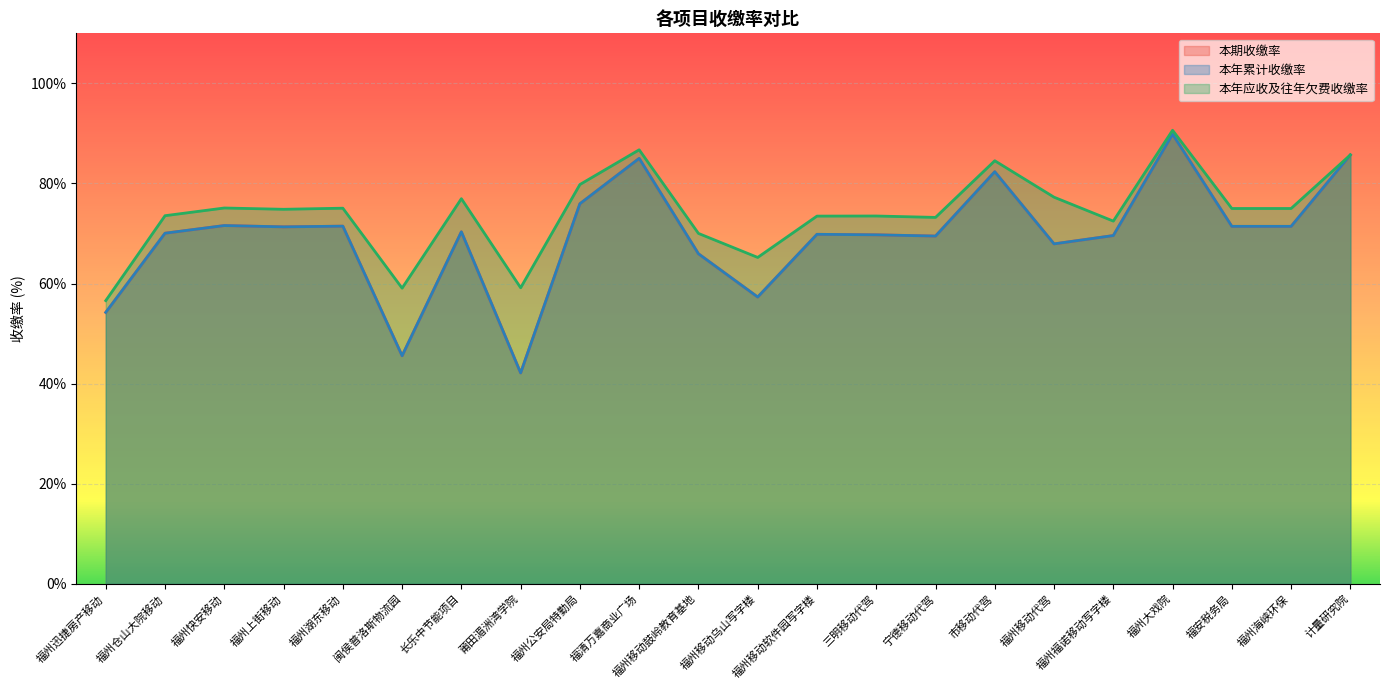

At how many categories does at least one series exceed 89?

1